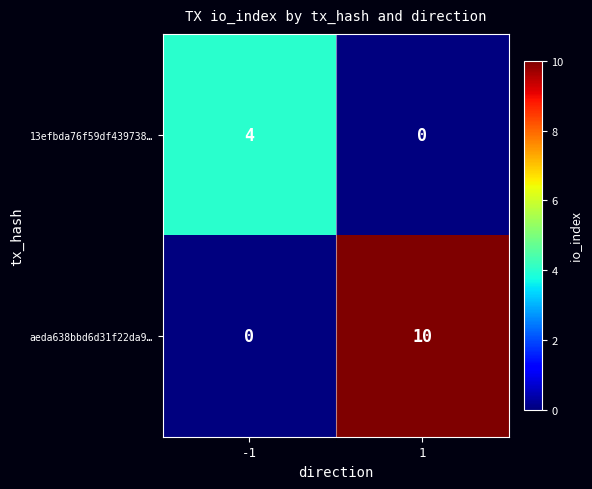

What is the sum of all aeda638bbd6d31f22da9… values?

10